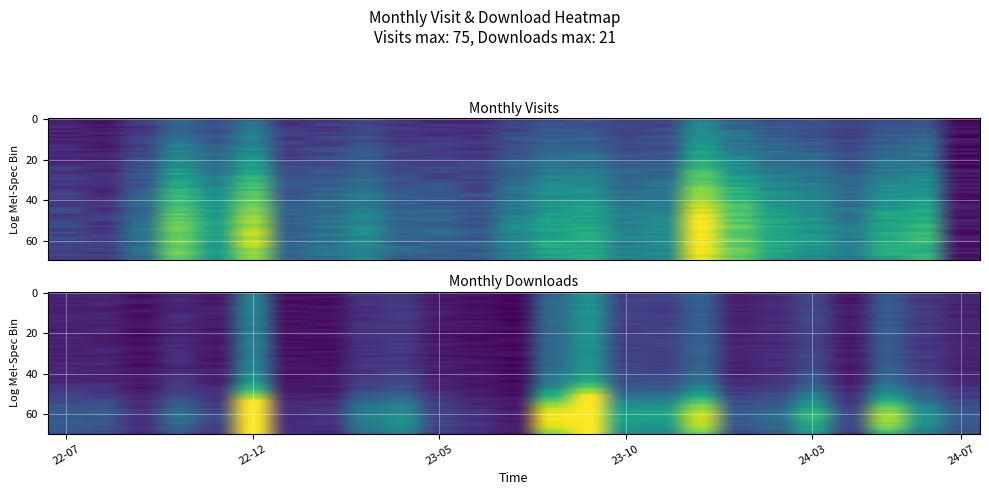

Where is monthly_visit nearest to the value 0?

24